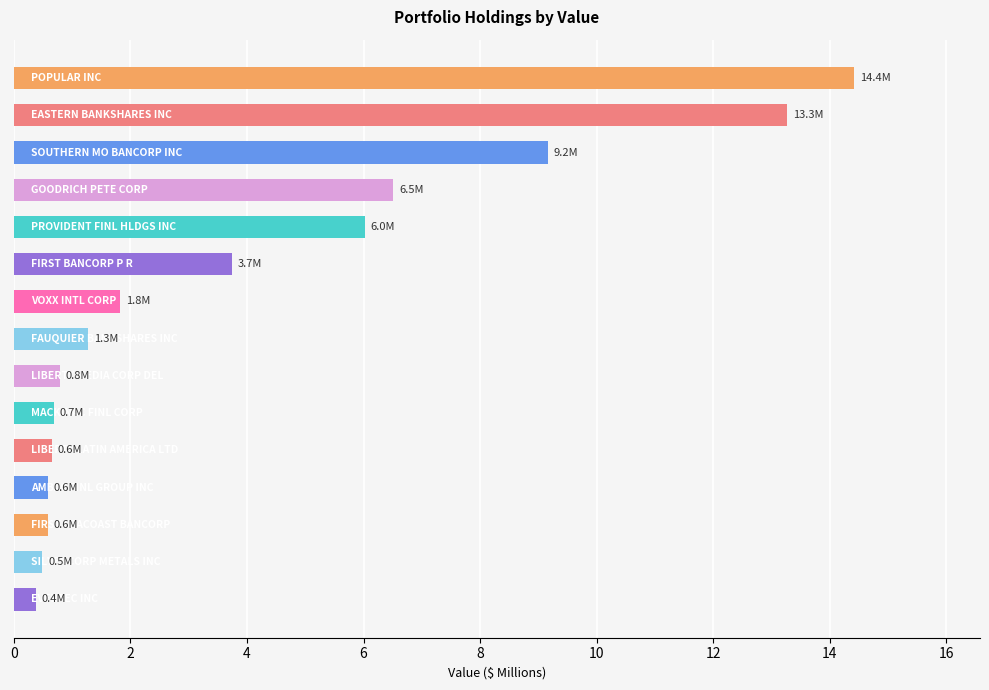

What is the value of the 11th bar from the top?

0.6